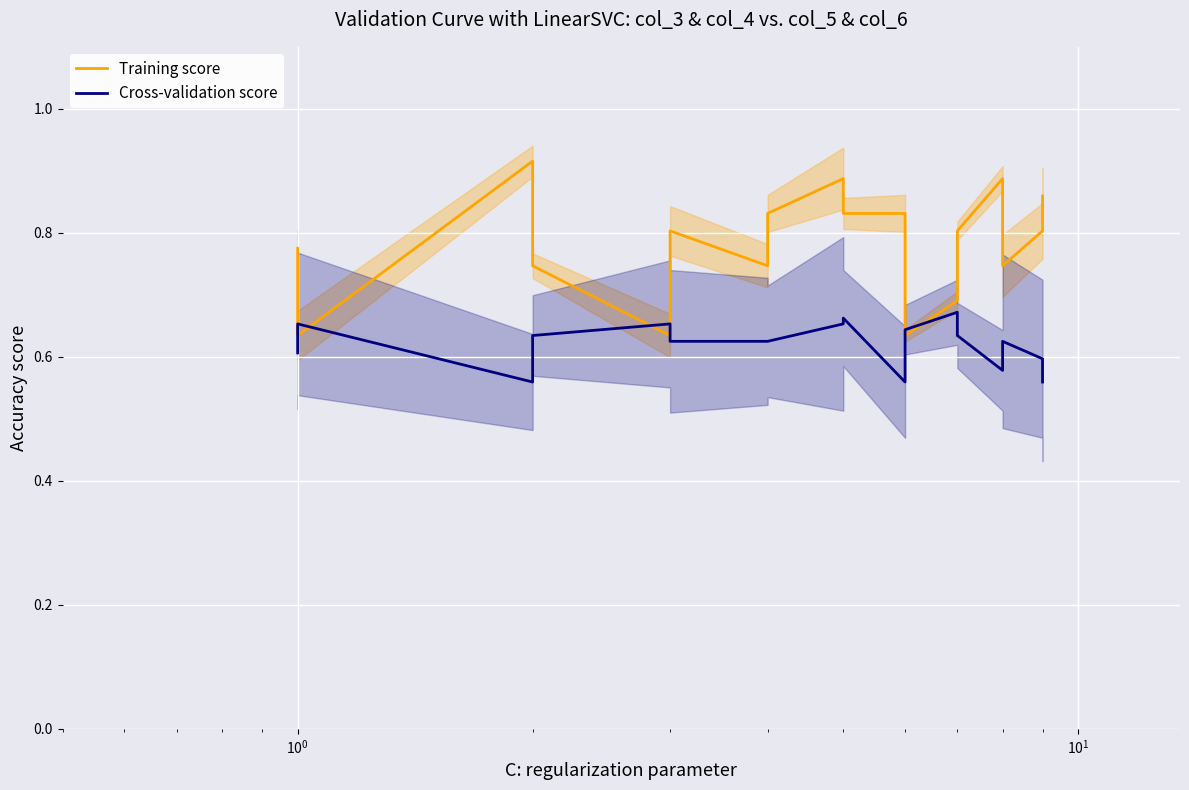

How many lines are shown in the chart?

2